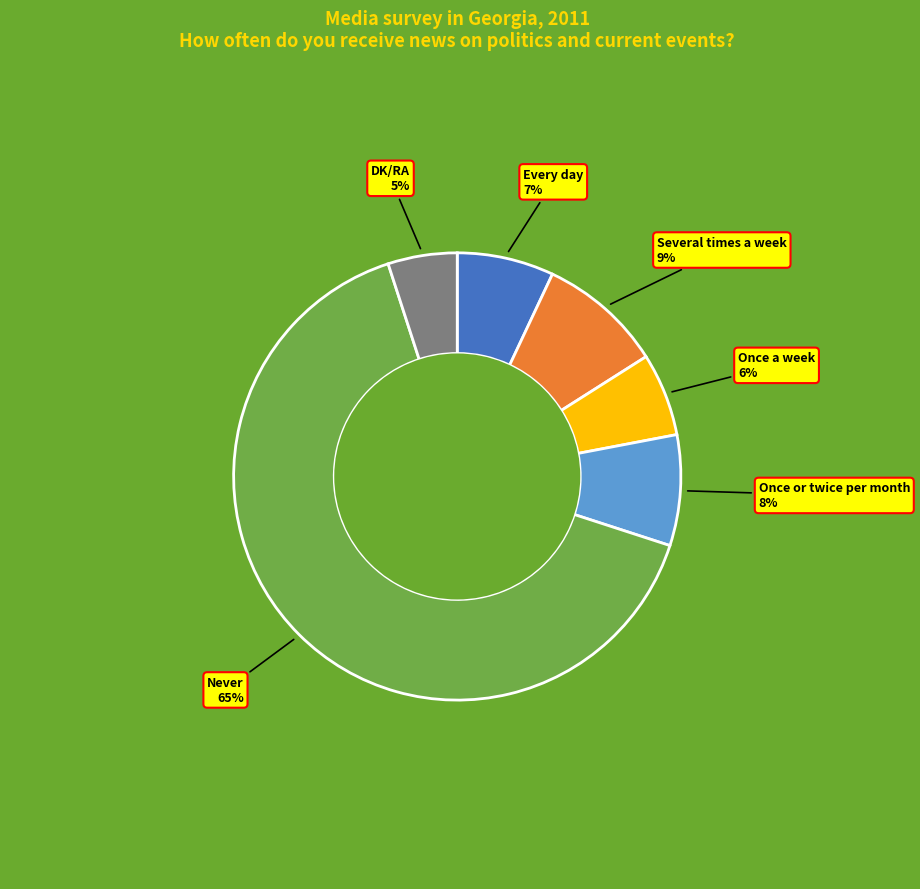

The Once or twice per month slice represents 8% of the pie. True or false?

True